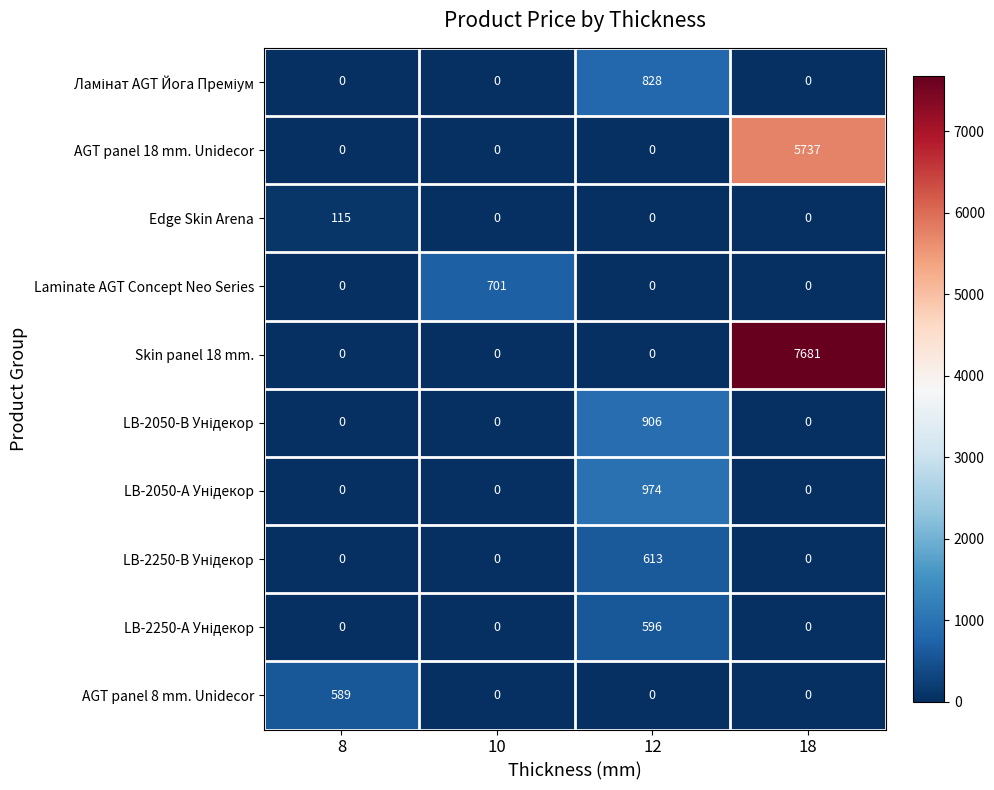

How many data points in AGT panel 18 mm. Unidecor are above 0?

1